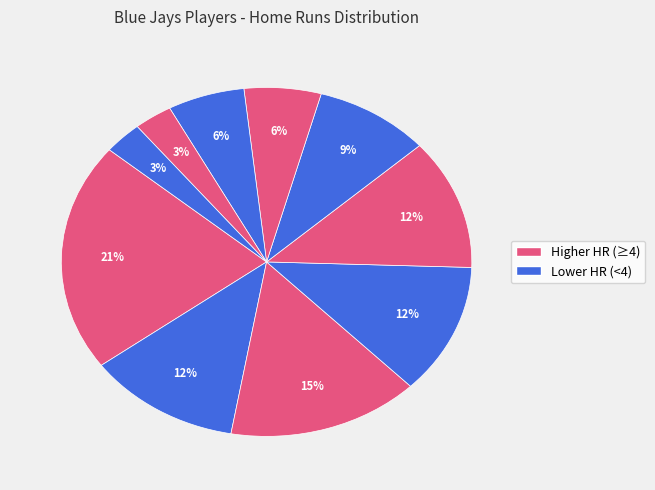

Count the number of slices in the pie.

10